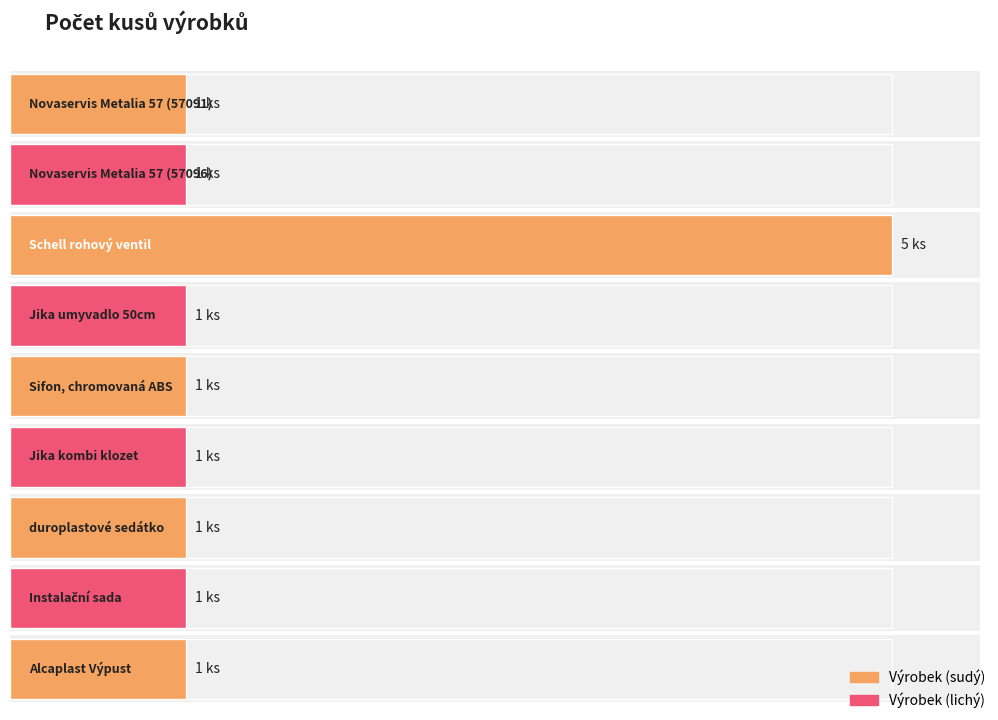

Count the number of categories in the chart.

9